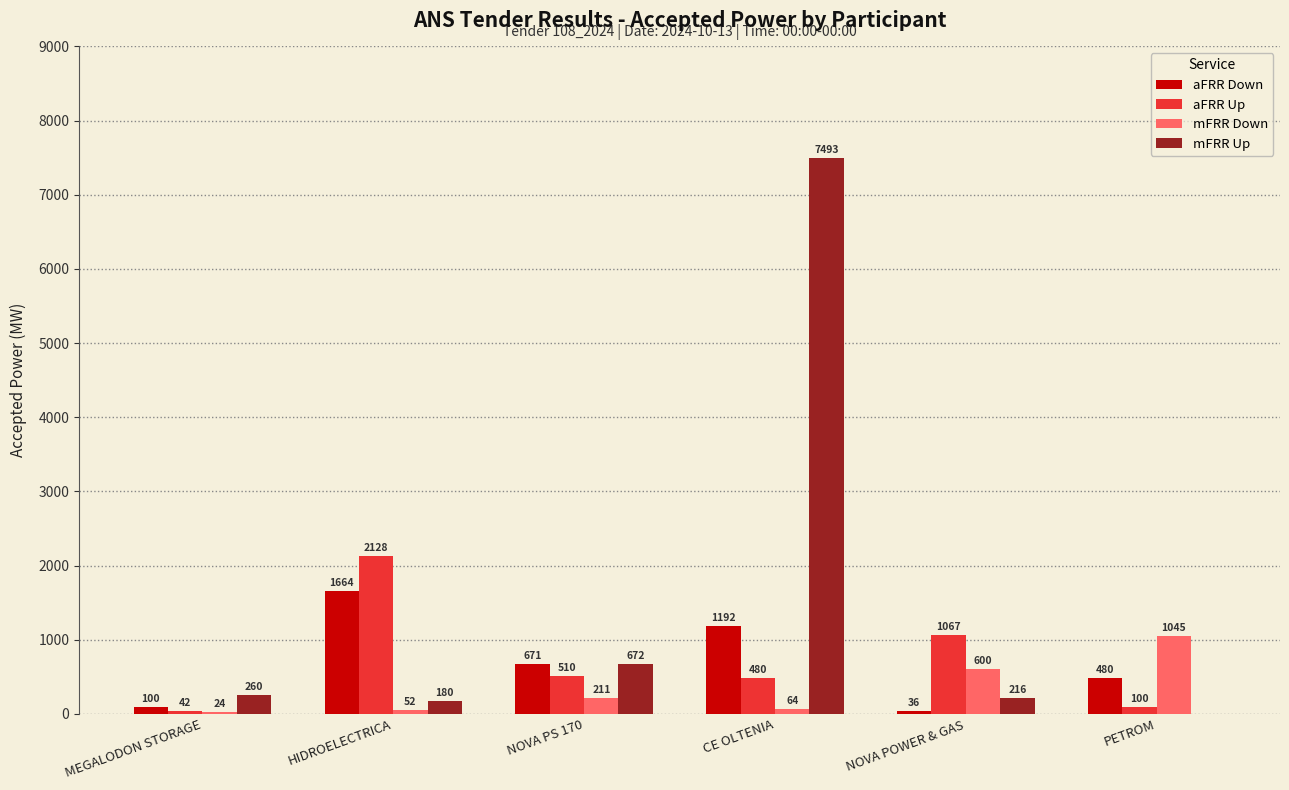

What is the total value across all series at MEGALODON STORAGE?

426